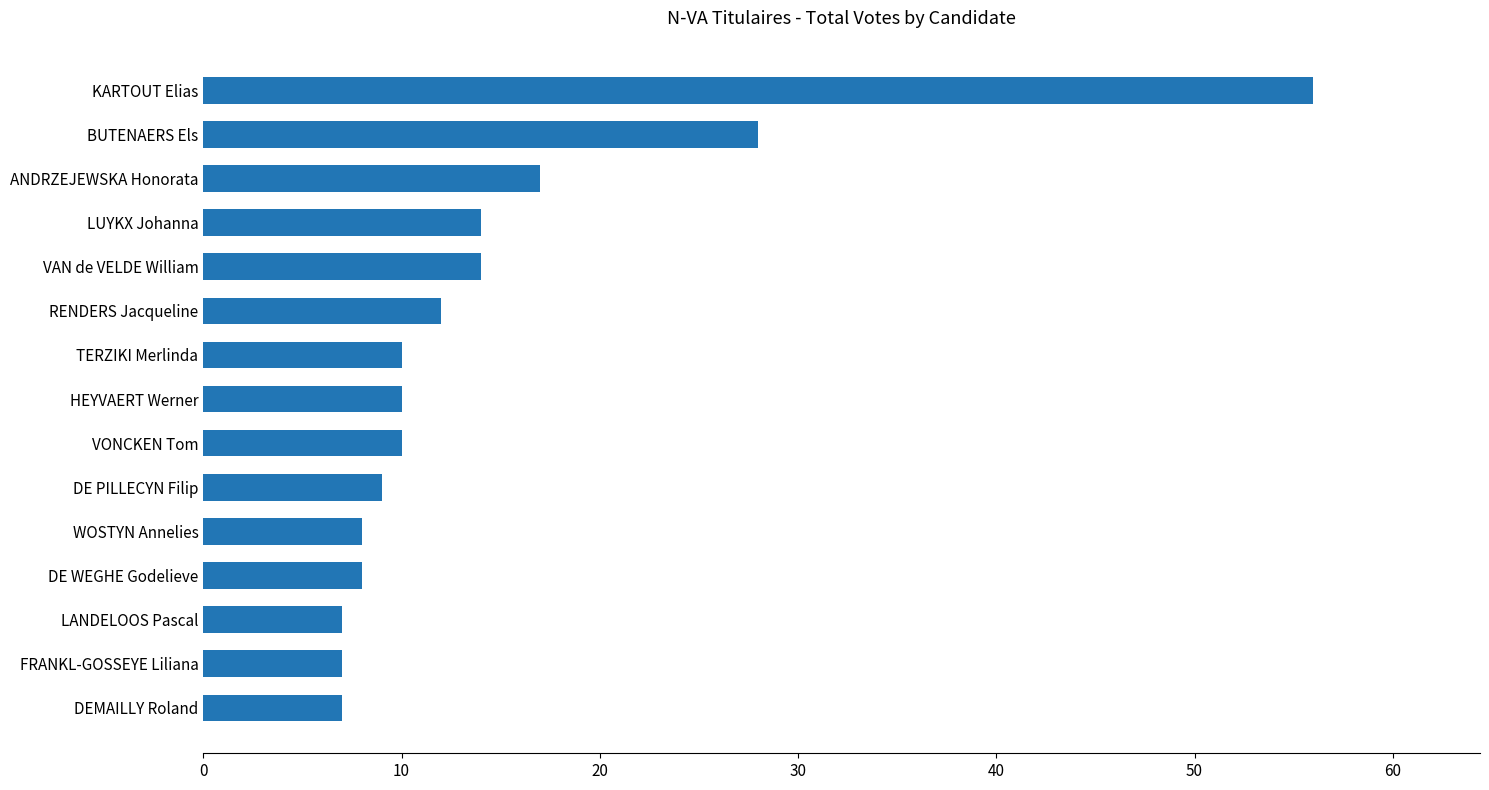

Which has a higher value, LANDELOOS Pascal or RENDERS Jacqueline?

RENDERS Jacqueline